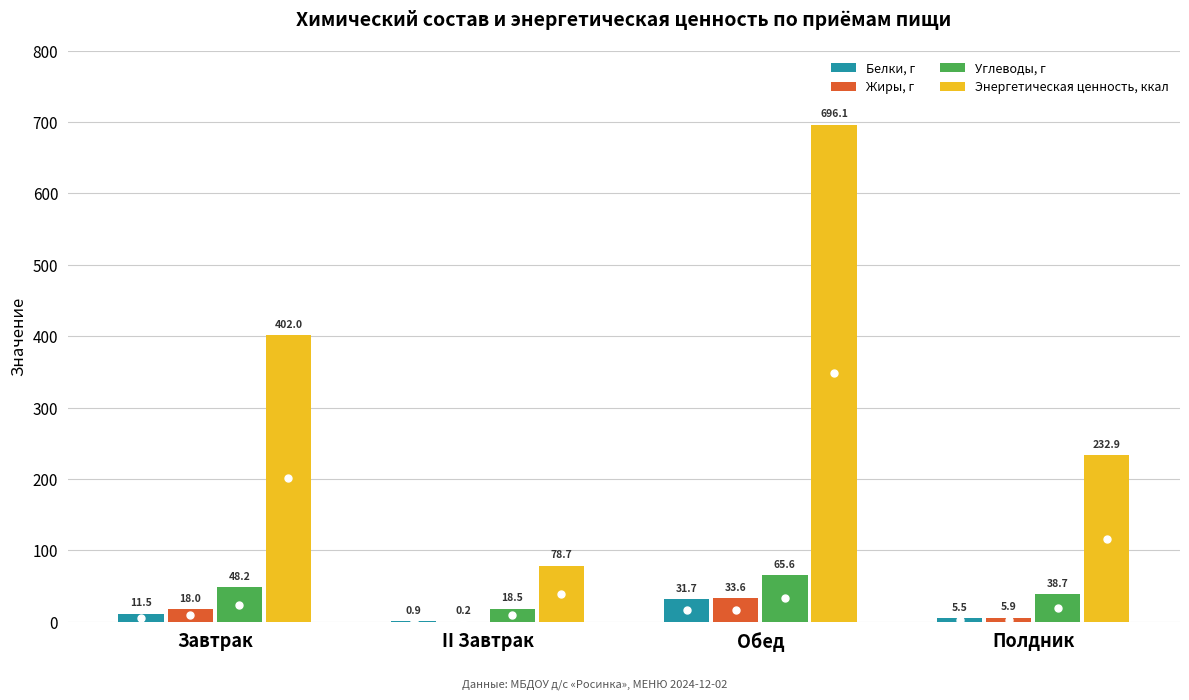

Which series has the largest range (max minus min)?

Энергетическая ценность, ккал